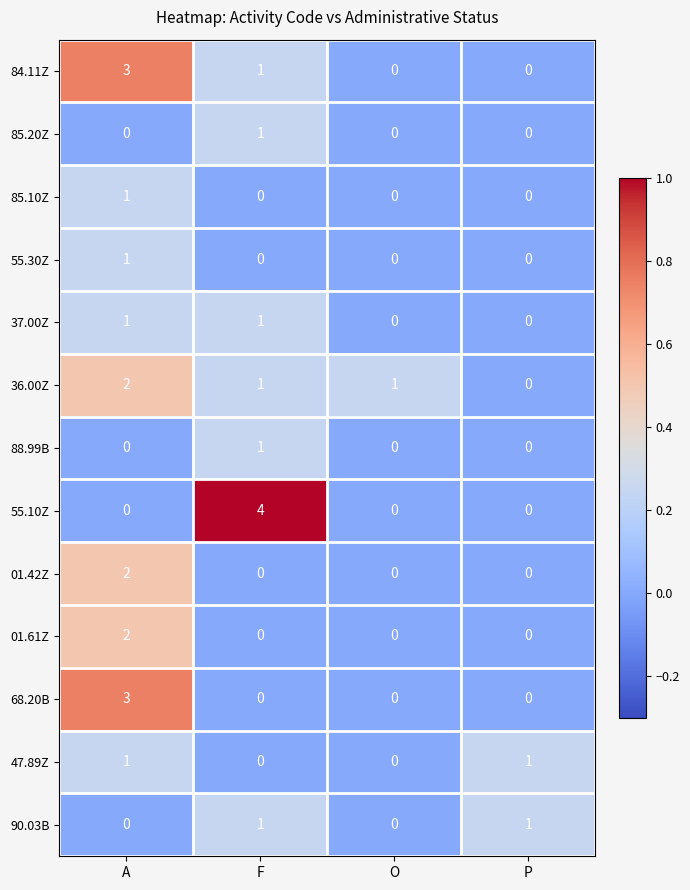

What is the highest value of the 68.20B series?

3